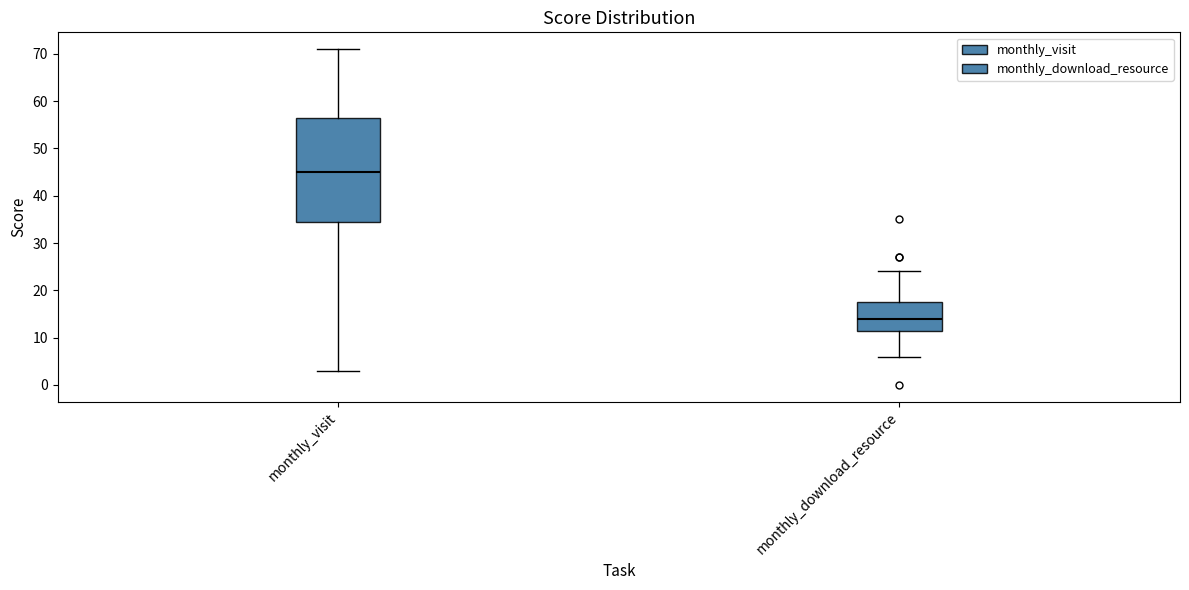

Reading left to right, transcribe this box plot: for each box, give where its median line is, the range the box spans, and where its two whiskers end, as read against the y-axis. The values are not printed on the chart, so give them approximately, as read against the axis.

monthly_visit: median 45, box 35 to 57, whiskers 3 to 71
monthly_download_resource: median 14, box 12 to 18, whiskers 6 to 24